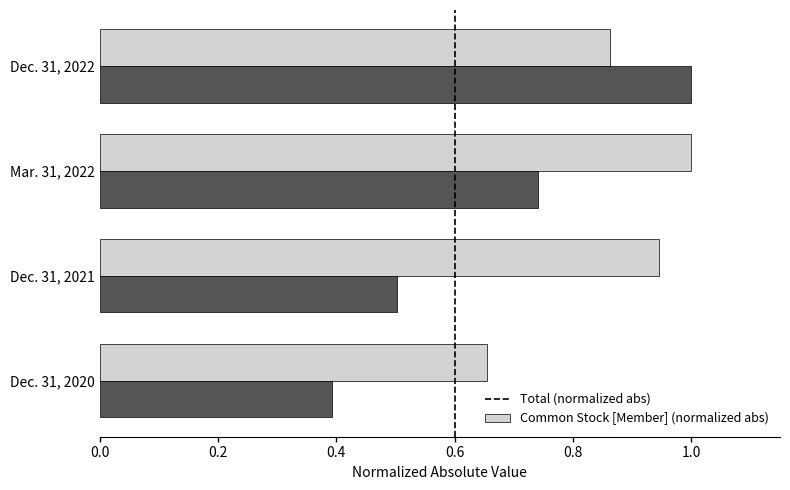

List the labels in order of Total (normalized abs) value, largest first.

Mar. 31, 2022, Dec. 31, 2021, Dec. 31, 2022, Dec. 31, 2020